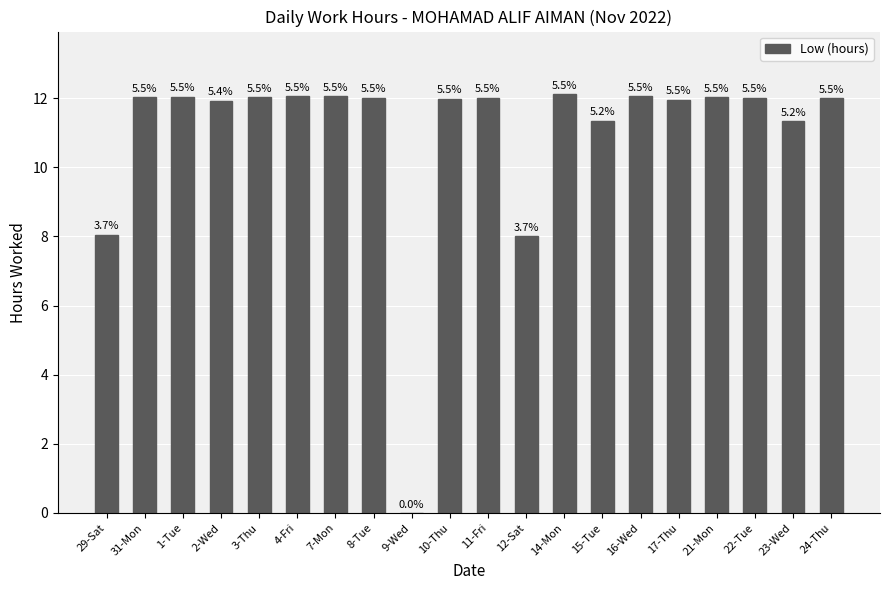

Reading left to right, what are all the values shown in this chart?

8.1	12.0	12.0	11.9	12.0	12.1	12.1	12.0	0.0	12.0	12.0	8.0	12.1	11.3	12.1	12.0	12.0	12.0	11.3	12.0